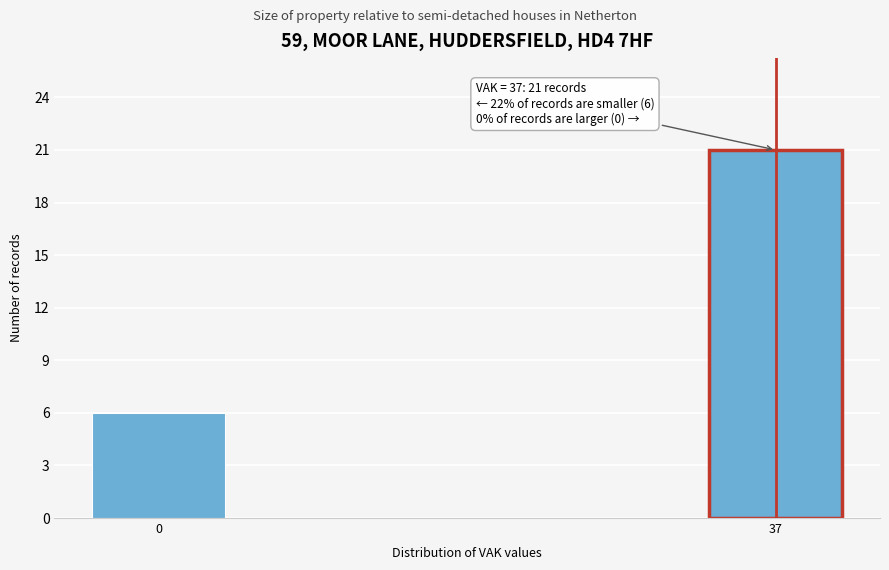

Reading left to right, list all the values displayed in this chart.

0=6	37=21